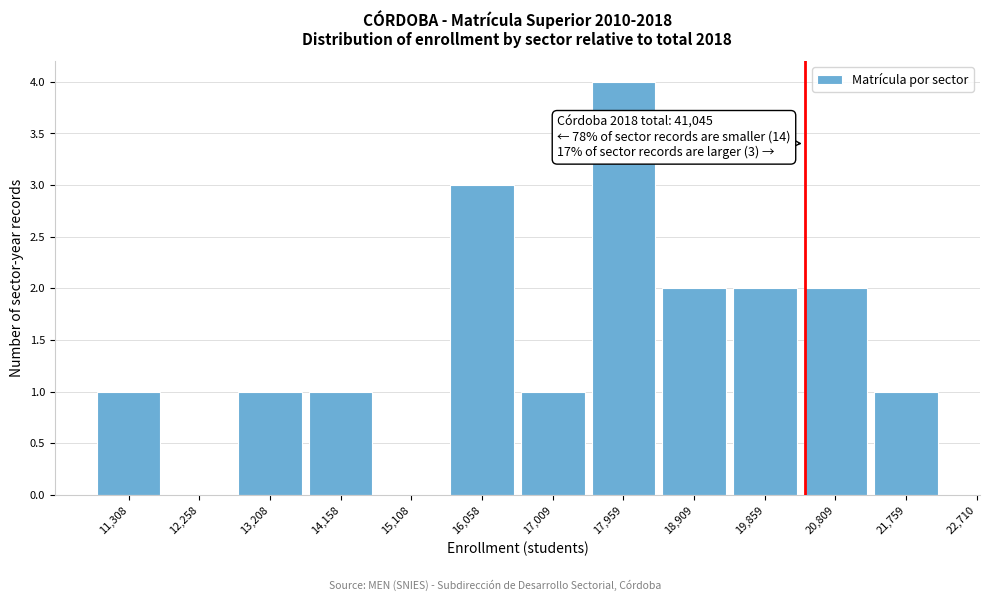

Reading left to right, transcribe all the data shown in this chart.

11,308=1	12,258=0	13,208=1	14,158=1	15,108=0	16,058=3	17,009=1	17,959=4	18,909=2	19,859=2	20,809=2	21,759=1